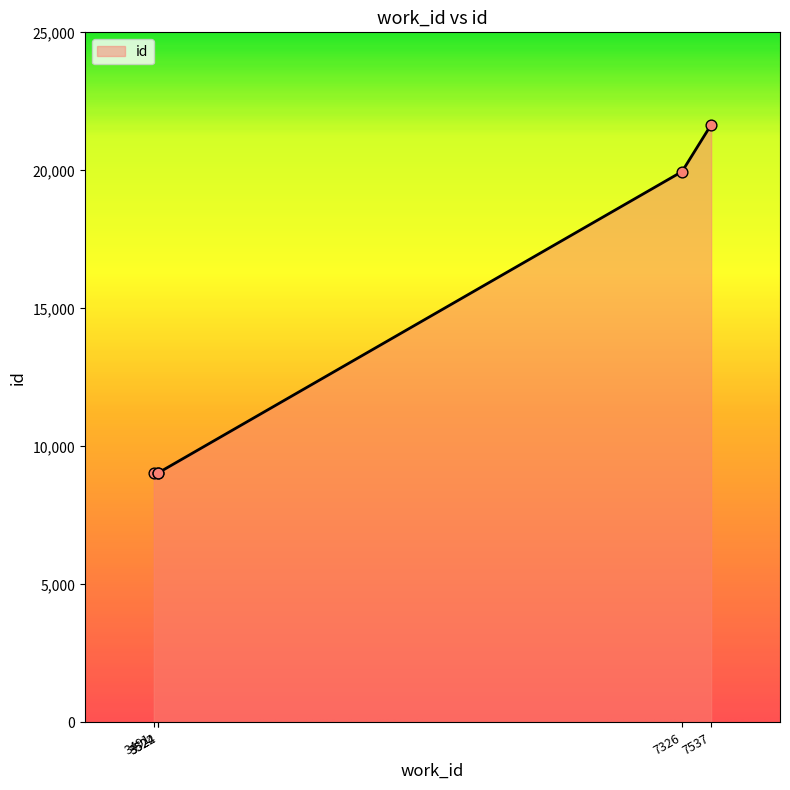

What is the ratio of the value at 3491 to the value at 7537?

0.4